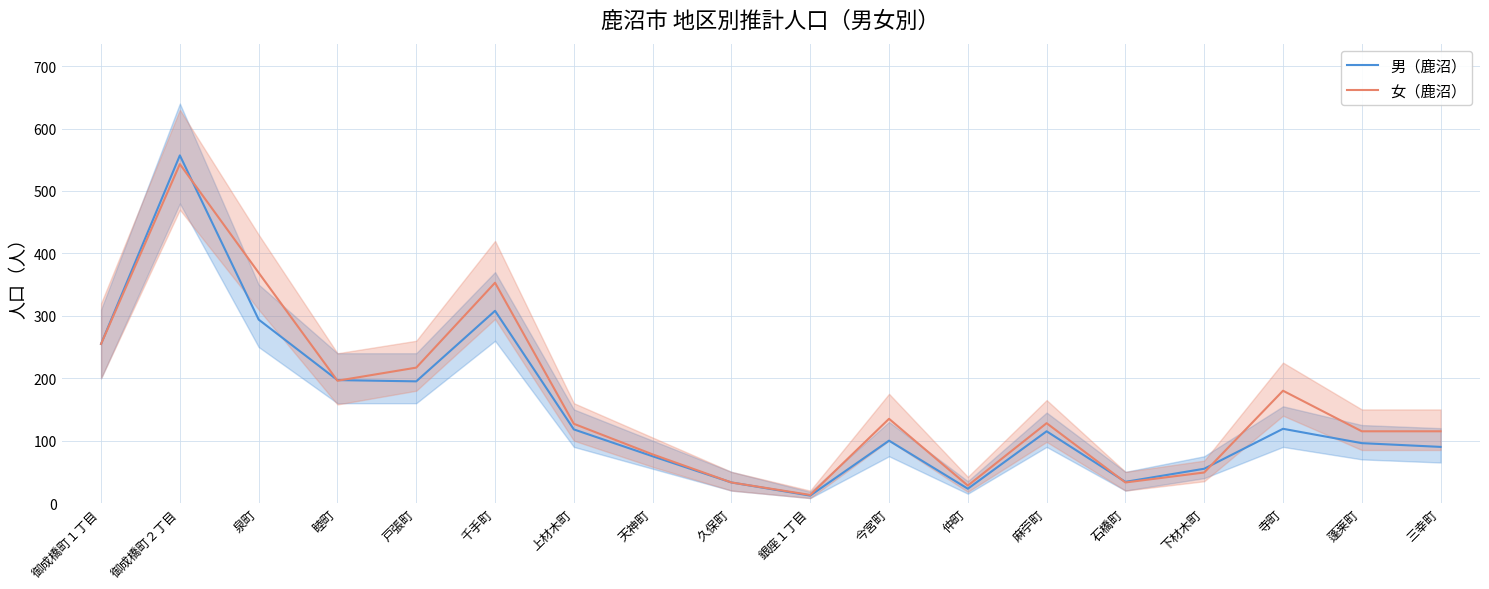

What value does the 女（鹿沼） series have at 睦町, to the nearest 10?

200